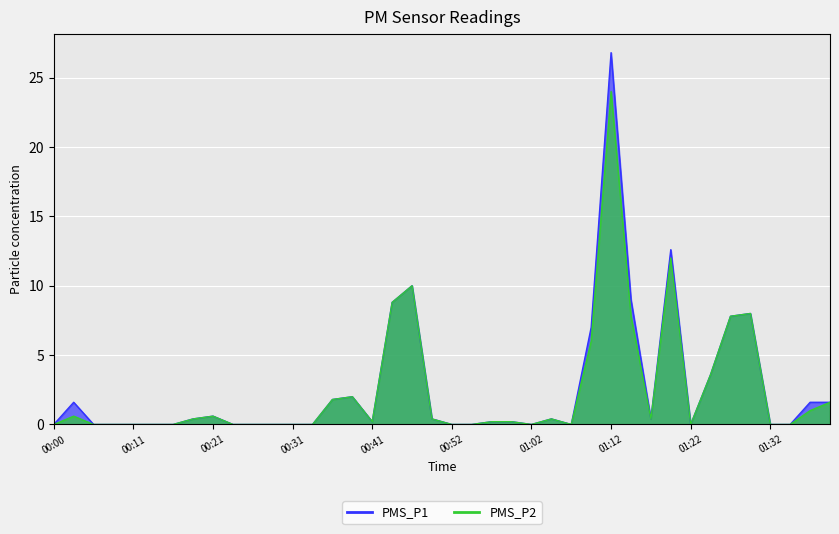

True or false: PMS_P1 and PMS_P2 cross at least once.

False